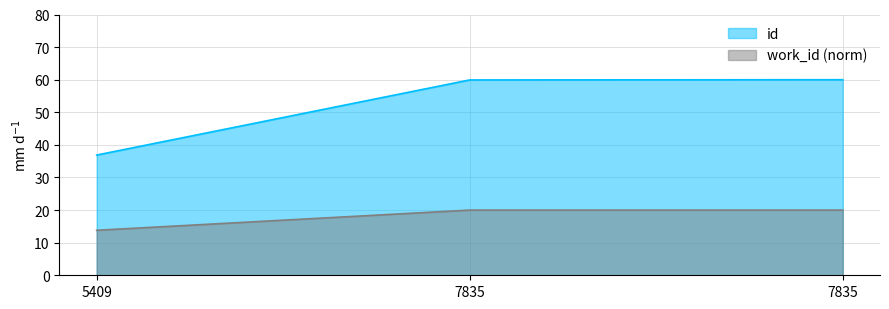

Which category has the lowest value across all series?

5409